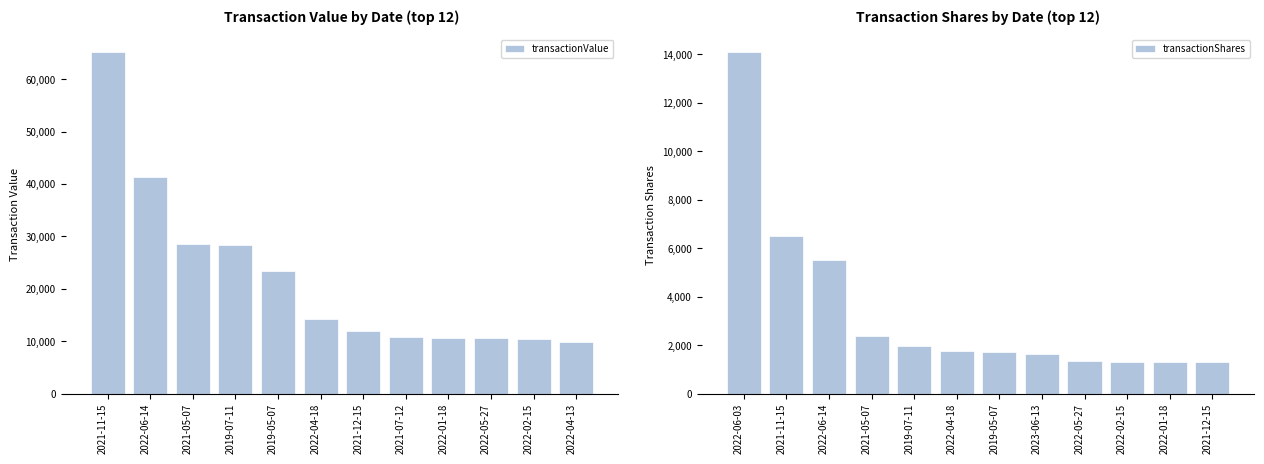

What is the value of the transactionValue bar at the 5th from the left?

23492